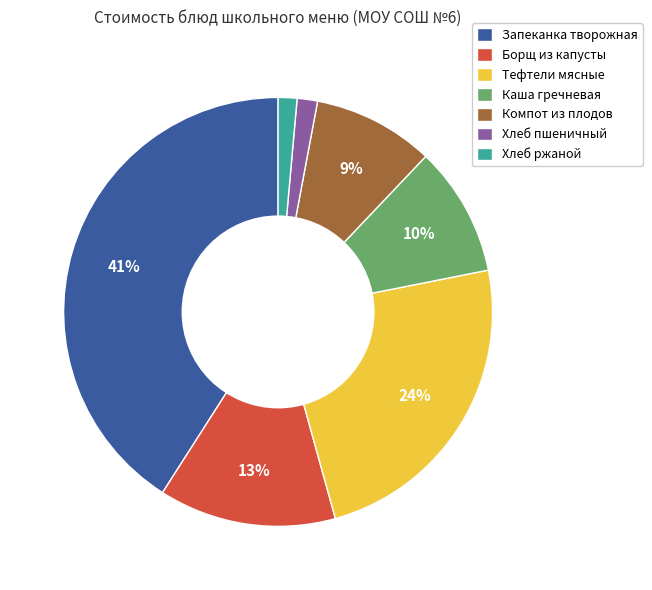

Between Компот из плодов and Тефтели мясные, which is larger?

Тефтели мясные